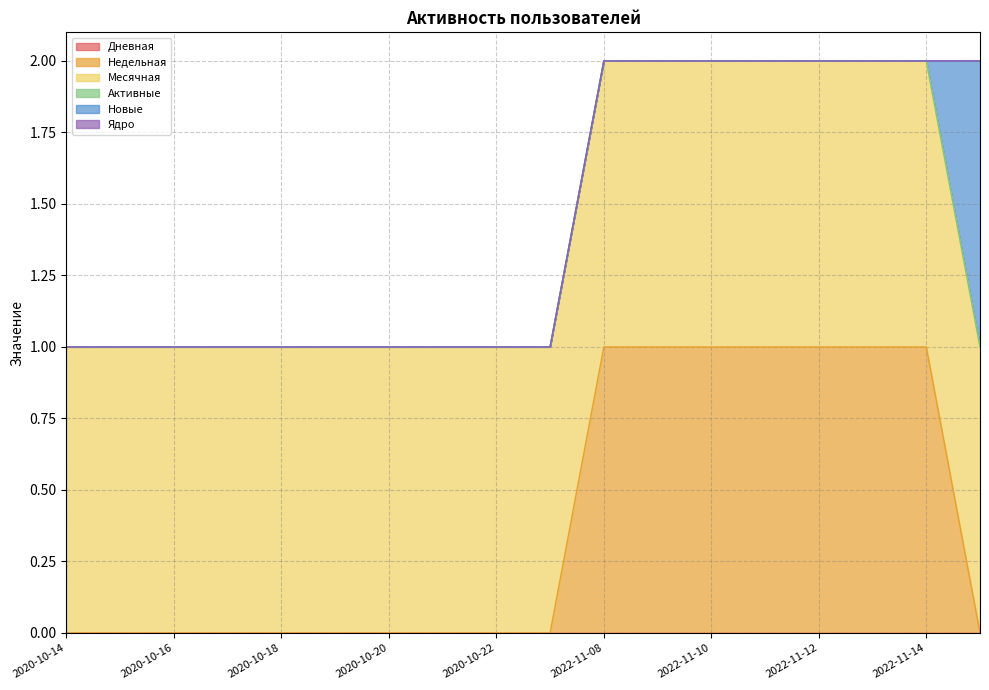

What are all the series names shown in the legend?

Дневная, Недельная, Месячная, Активные, Новые, Ядро